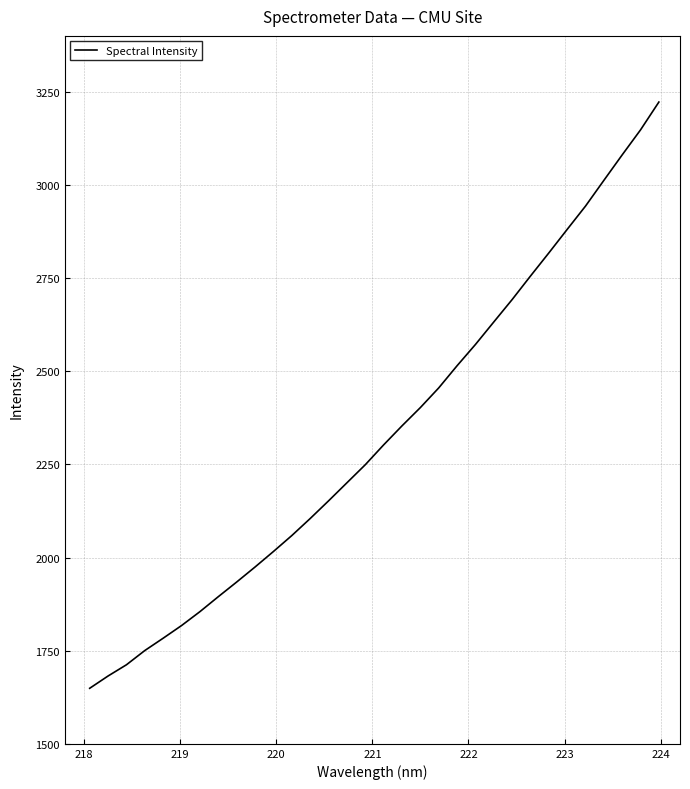

What is the difference between the maximum and minimum values?

1573.4